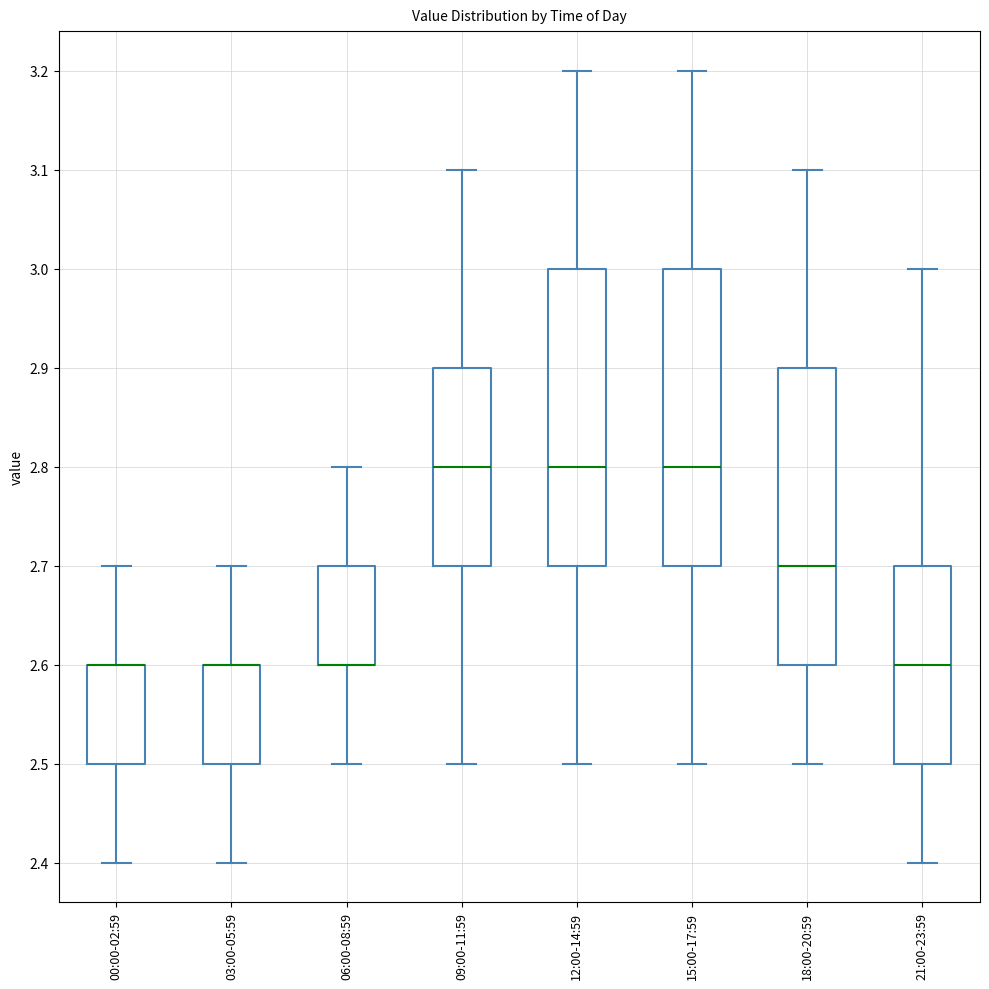

Reading left to right, transcribe this box plot: for each box, give where its median line is, the range the box spans, and where its two whiskers end, as read against the y-axis. The values are not printed on the chart, so give them approximately, as read against the axis.

00:00-02:59: median 2.6 (drawn on the box's upper edge), box 2.5 to 2.6, whiskers 2.4 to 2.7
03:00-05:59: median 2.6 (drawn on the box's upper edge), box 2.5 to 2.6, whiskers 2.4 to 2.7
06:00-08:59: median 2.6 (drawn on the box's lower edge), box 2.6 to 2.7, whiskers 2.5 to 2.8
09:00-11:59: median 2.8, box 2.7 to 2.9, whiskers 2.5 to 3.1
12:00-14:59: median 2.8, box 2.7 to 3.0, whiskers 2.5 to 3.2
15:00-17:59: median 2.8, box 2.7 to 3.0, whiskers 2.5 to 3.2
18:00-20:59: median 2.7, box 2.6 to 2.9, whiskers 2.5 to 3.1
21:00-23:59: median 2.6, box 2.5 to 2.7, whiskers 2.4 to 3.0